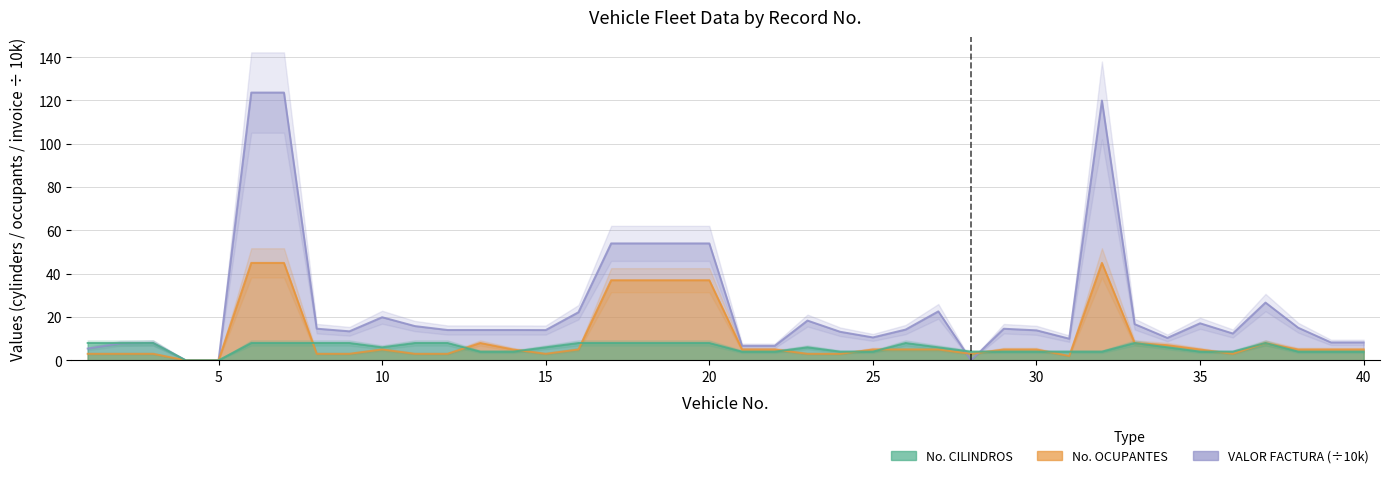

At which category is the sum across all series the highest?

6